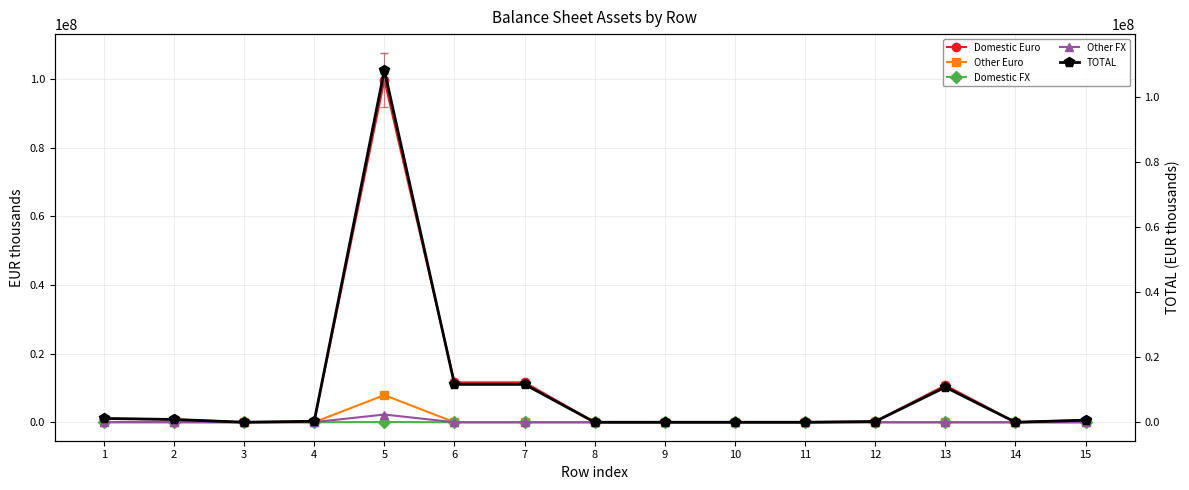

Rank the categories by Other Euro value from highest to lowest.

5, 6, 7, 12, 1, 2, 3, 4, 8, 9, 10, 11, 13, 14, 15